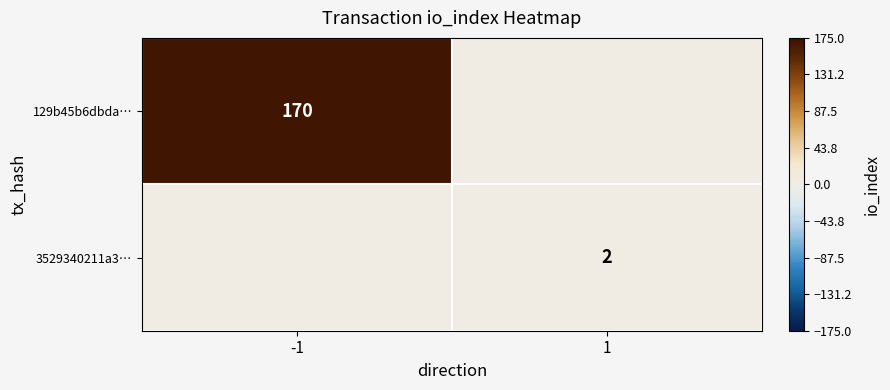

The 129b45b6dbda… series shows 293 at -1. True or false?

False